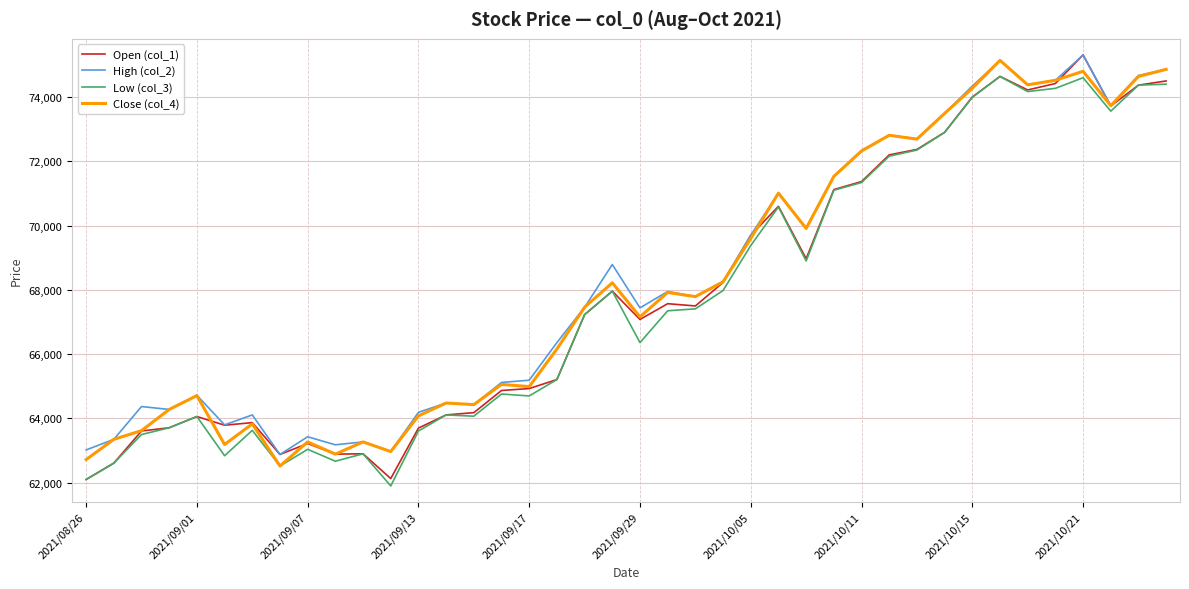

What is the sum of all Close (col_4) values?

2726320